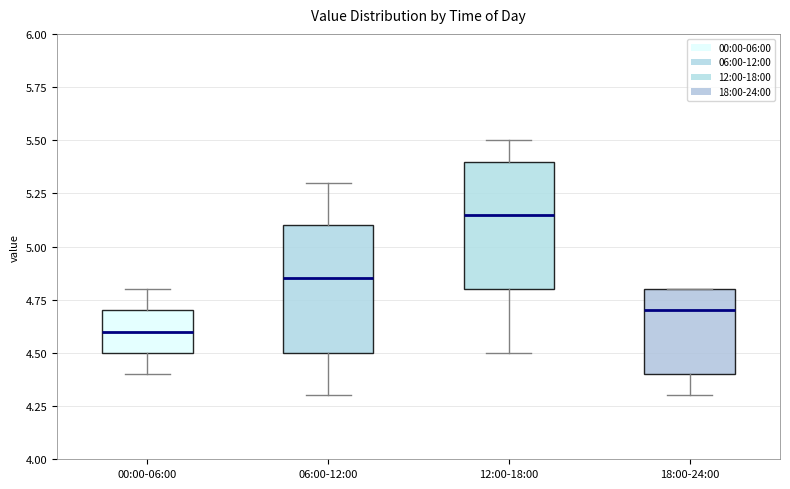

Which box's median line is the highest?

12:00-18:00